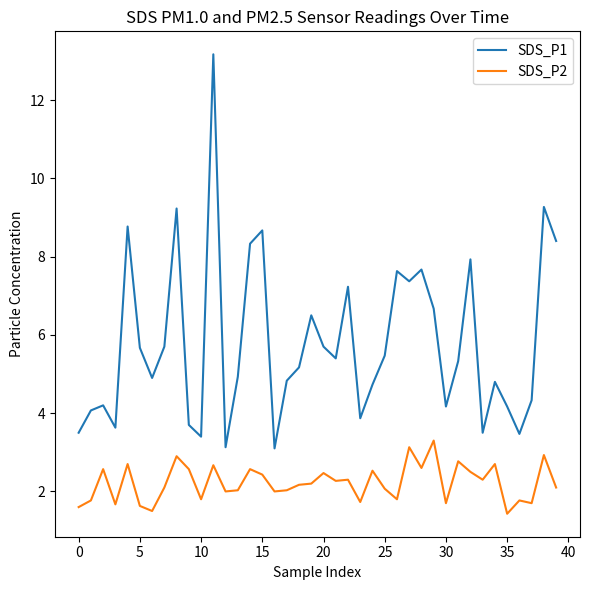

Which series has the largest range (max minus min)?

SDS_P1